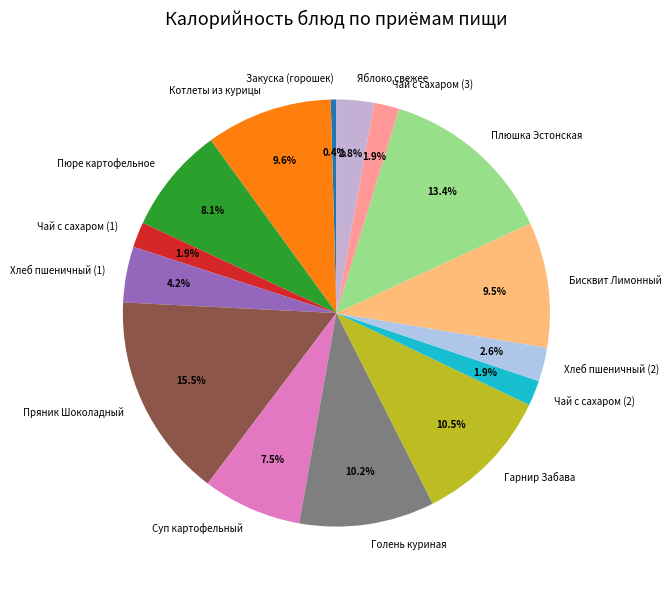

To the nearest percent, what percentage of the pie is Котлеты из курицы?

10%